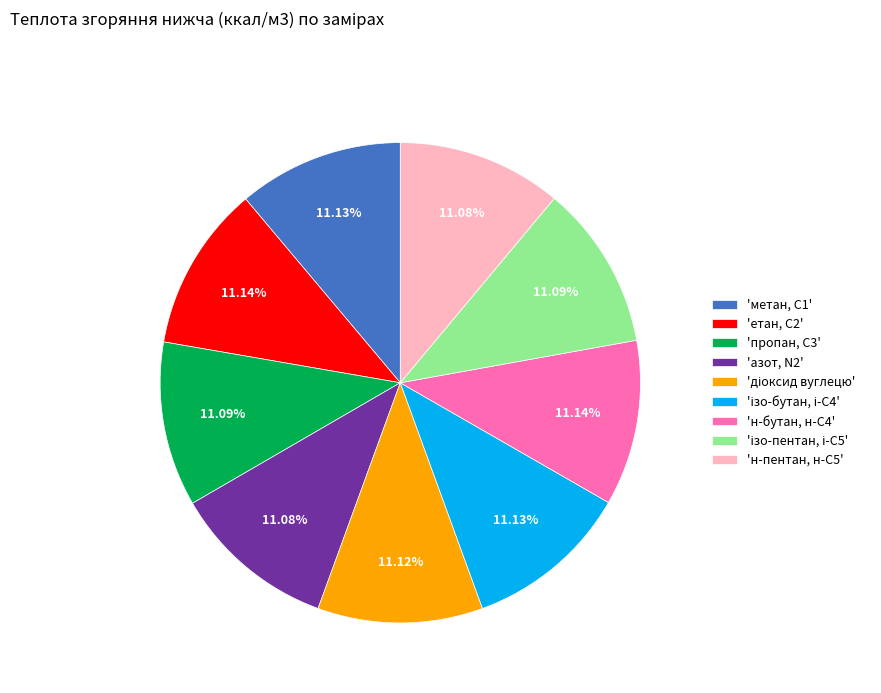

Is 'азот, N2' the majority of the pie?

No